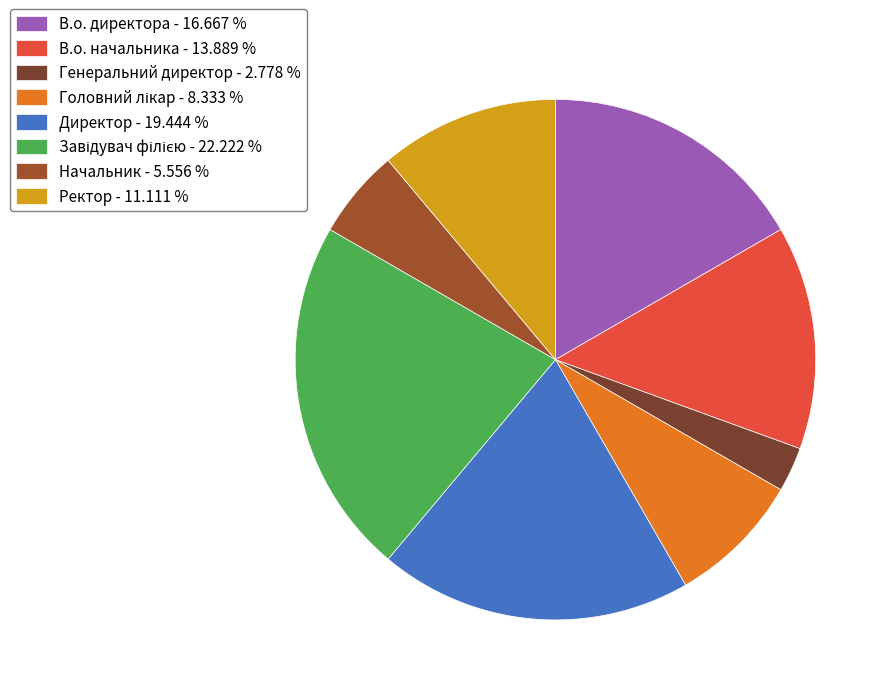

Does Генеральний директор account for over 50% of the chart?

No